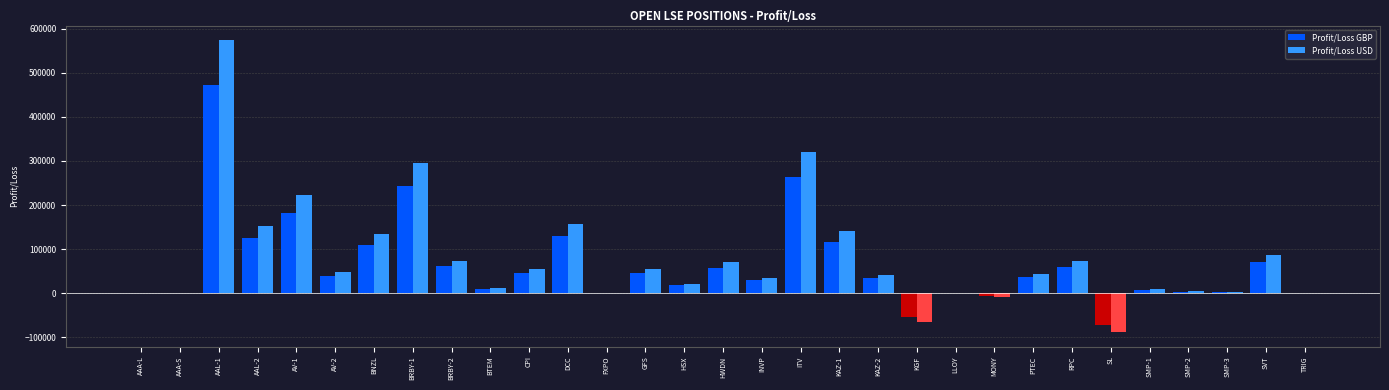

What is the average value of the Profit/Loss GBP series?

65521.3